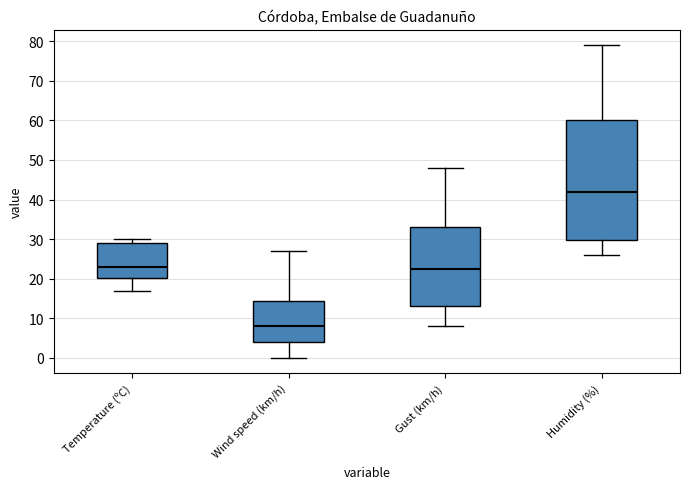

Which box's median line is the lowest?

Wind speed (km/h)